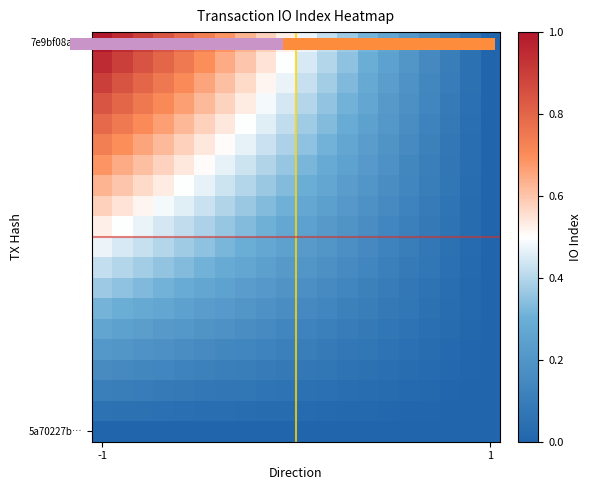

Between 7 and 15, which is larger?

7